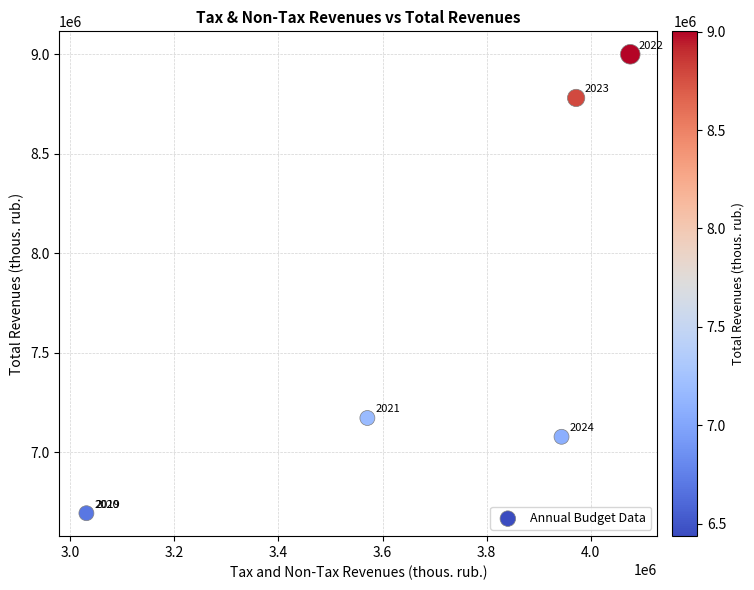

What Y value in the scatter plot is closest to 7847242?

7172233.3